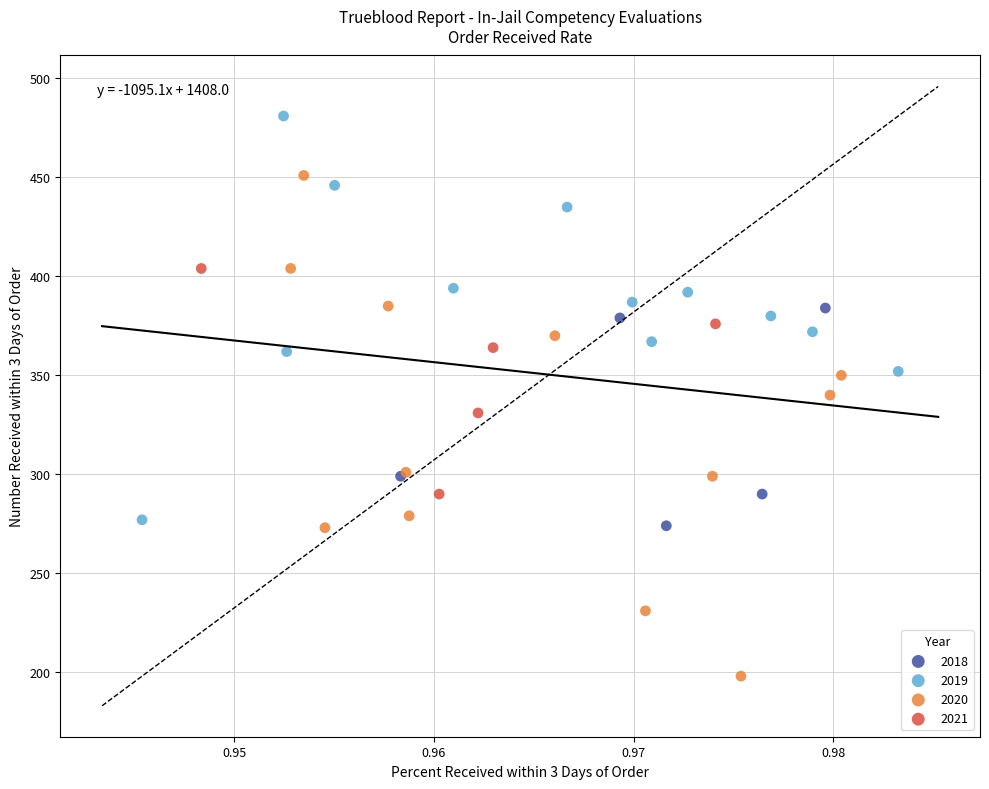

Which series has the largest Y range (max minus min)?

2020